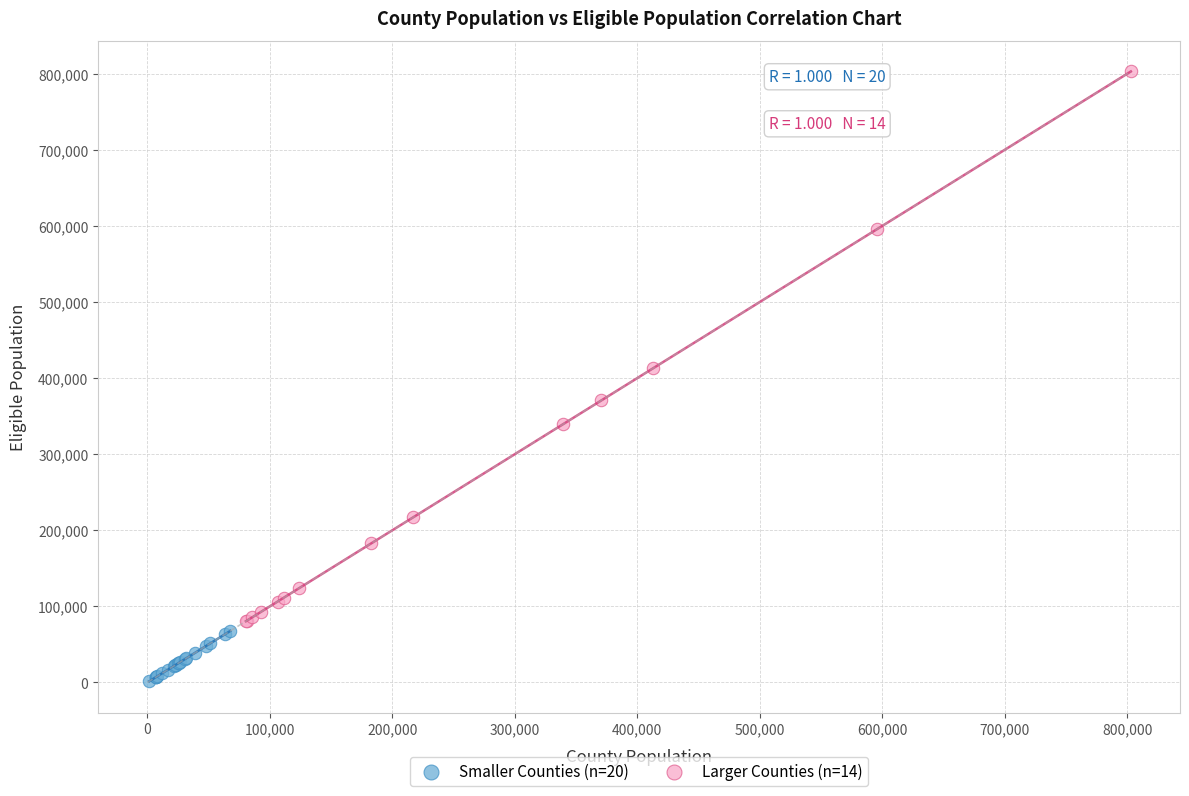

Which series reaches the minimum Y coordinate?

Smaller Counties (n=20)